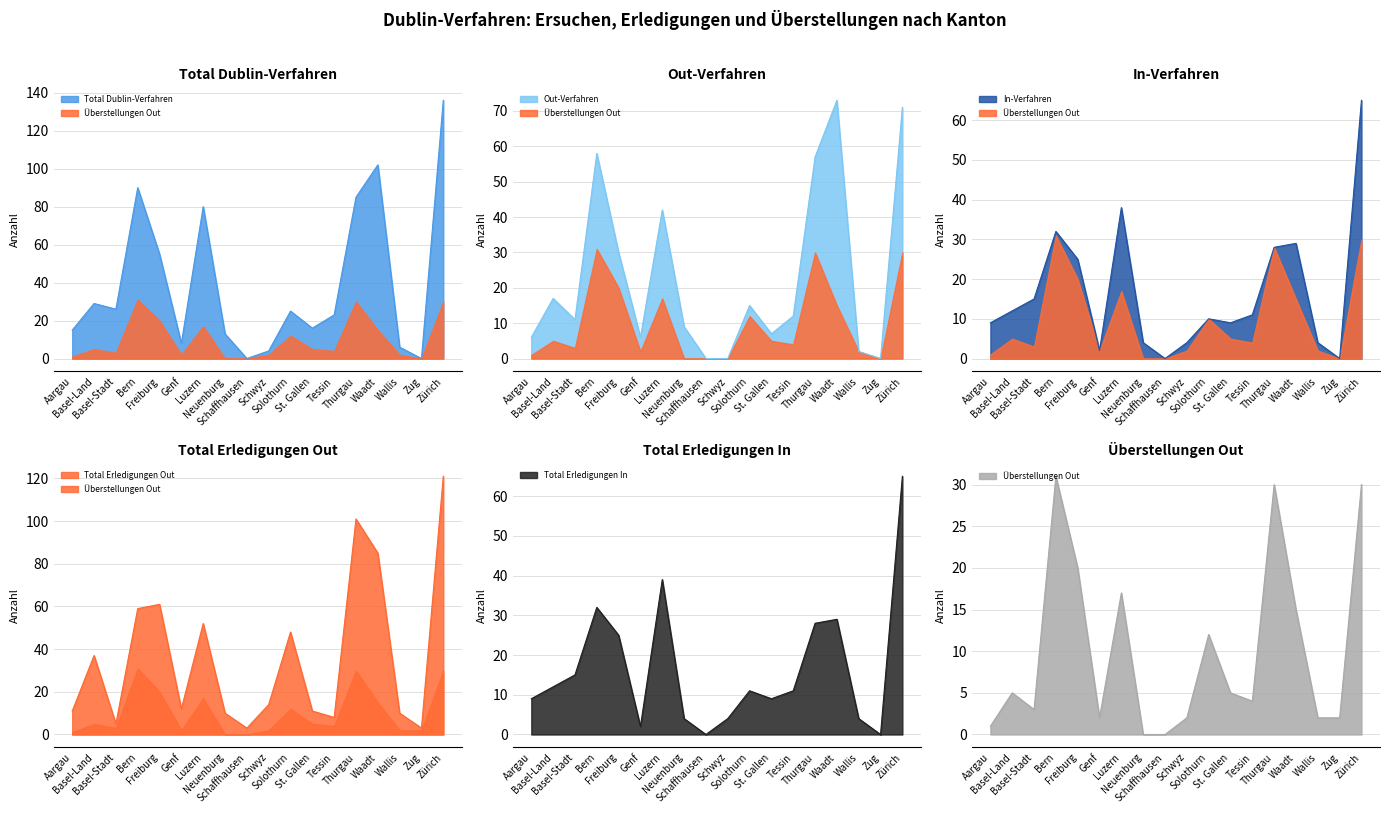

At Genf, list the series in order from largest to smallest.

Total Erledigungen Out, Total Dublin-Verfahren, Out-Verfahren, In-Verfahren, Total Erledigungen In, Überstellungen Out